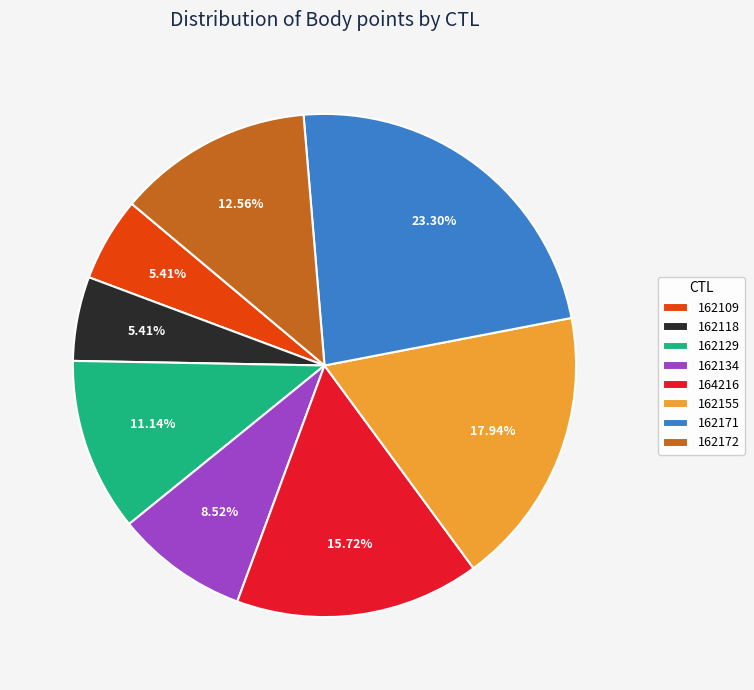

To the nearest percent, what portion does 162171 represent?

23%